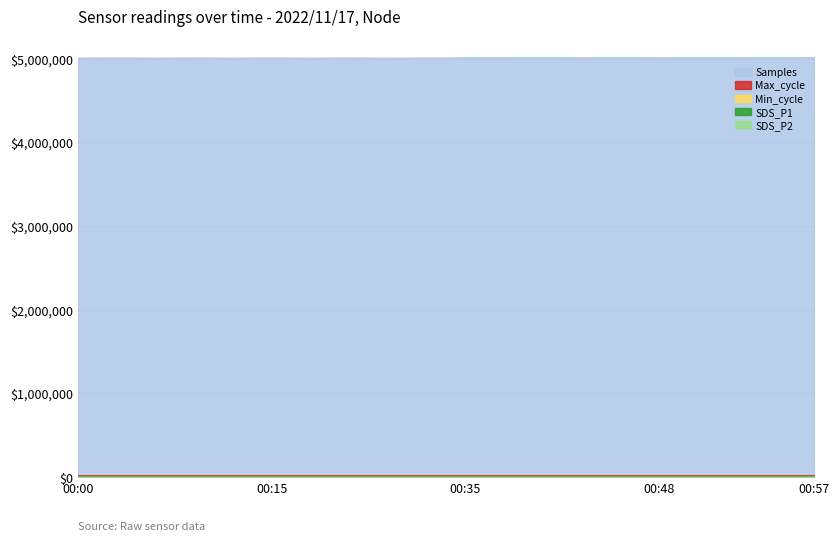

True or false: Samples and SDS_P1 intersect in this chart.

False